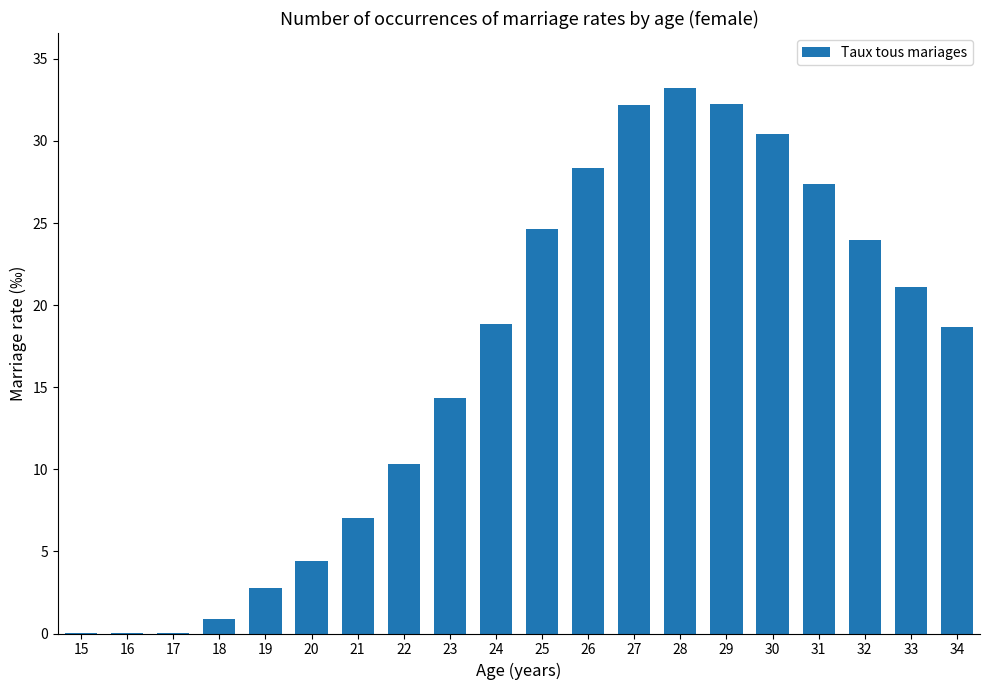

What is the sum of all values?

330.9